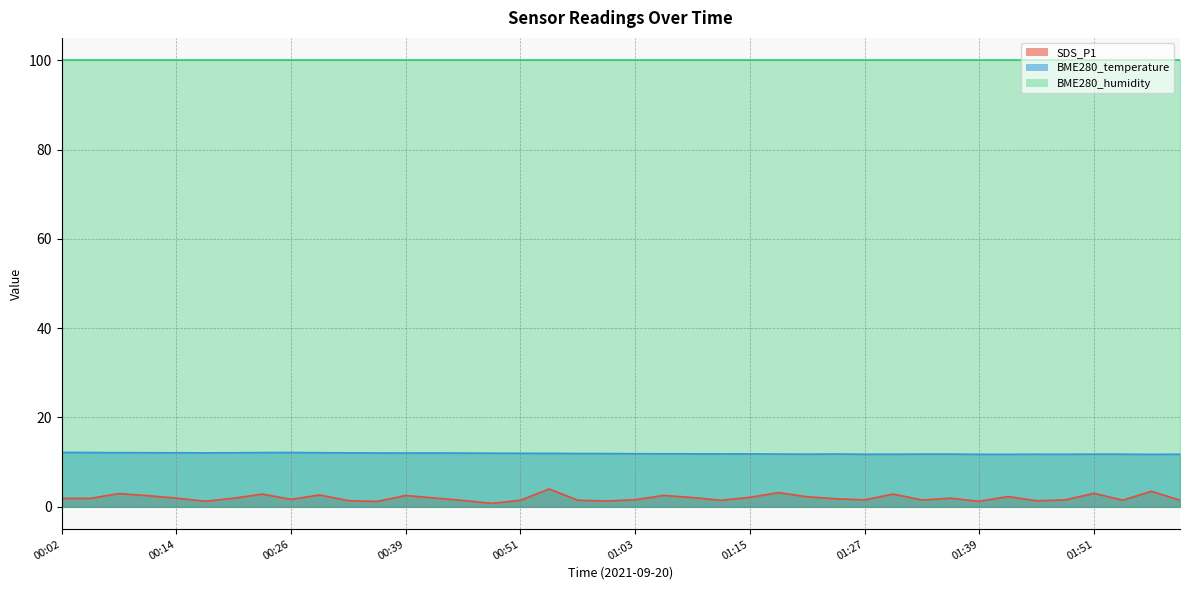

True or false: BME280_temperature and SDS_P1 cross at least once.

False